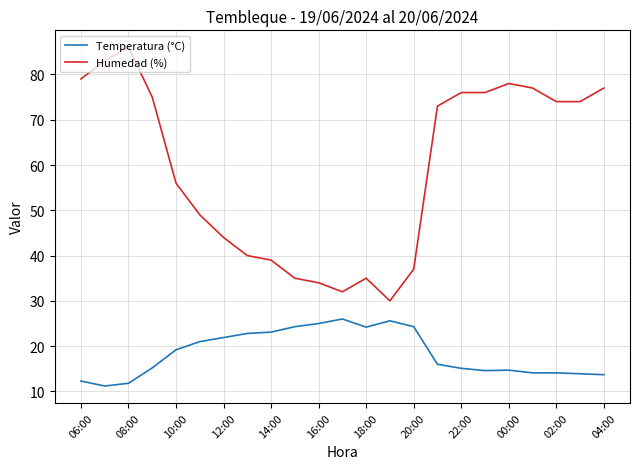

Which series has the largest range (max minus min)?

Humedad (%)